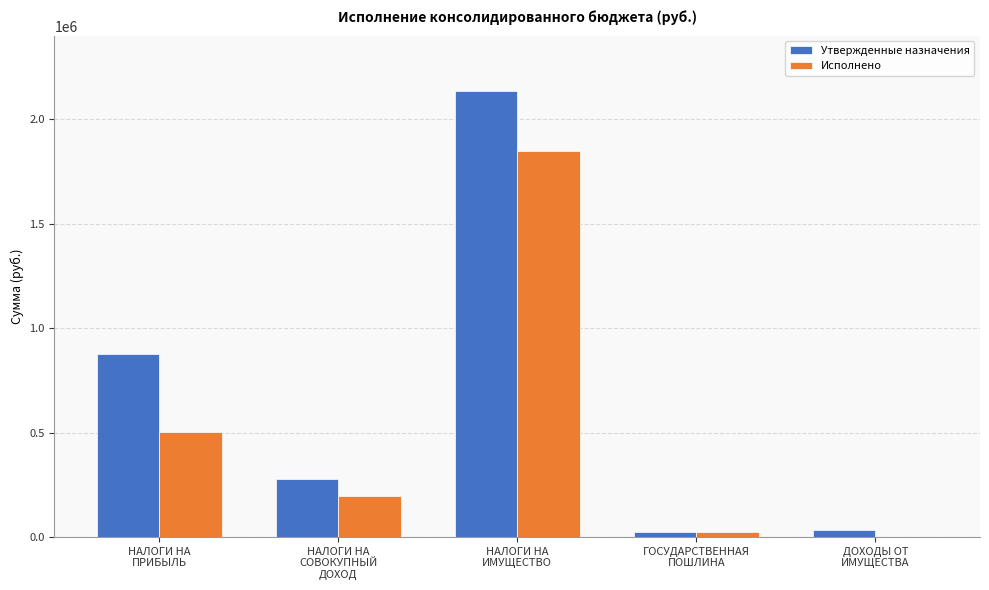

How many data points in Исполнено are above 196672?

3